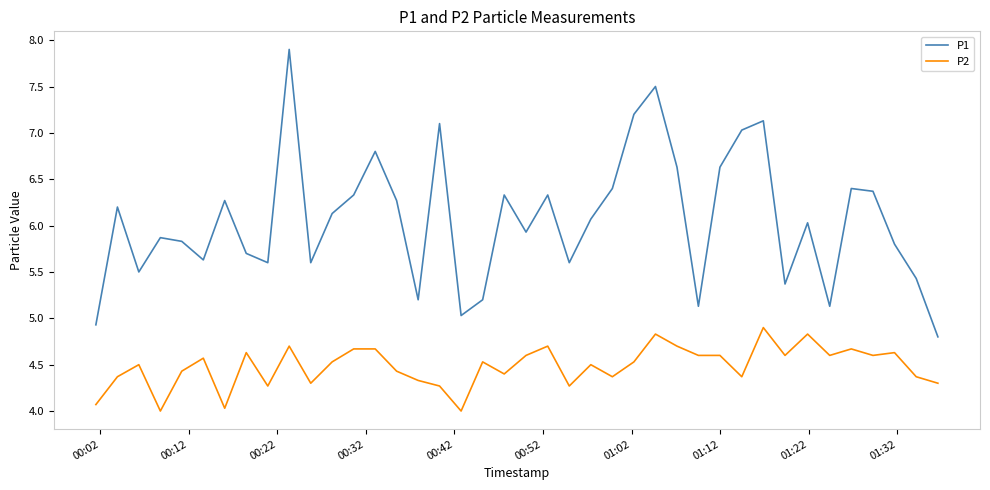

Which series has the largest total across all categories?

P1